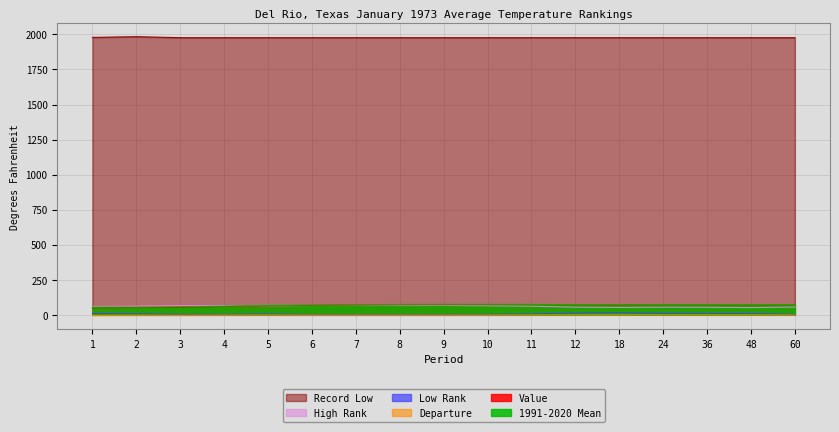

Which has a higher value, 1 or 9?

9